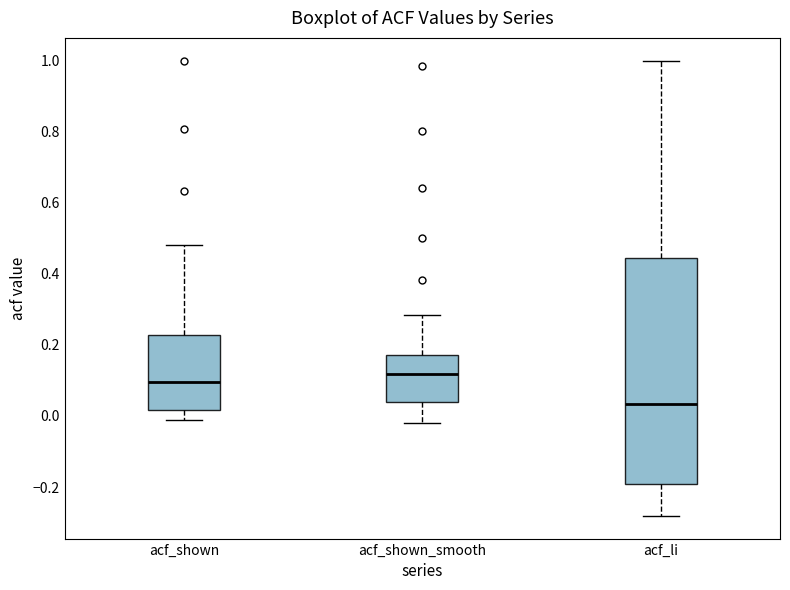

Reading left to right, transcribe this box plot: for each box, give where its median line is, the range the box spans, and where its two whiskers end, as read against the y-axis. The values are not printed on the chart, so give them approximately, as read against the axis.

acf_shown: median 0.10, box 0.02 to 0.22, whiskers 0.00 to 0.48
acf_shown_smooth: median 0.12, box 0.04 to 0.18, whiskers -0.02 to 0.28
acf_li: median 0.04, box -0.20 to 0.44, whiskers -0.28 to 1.00